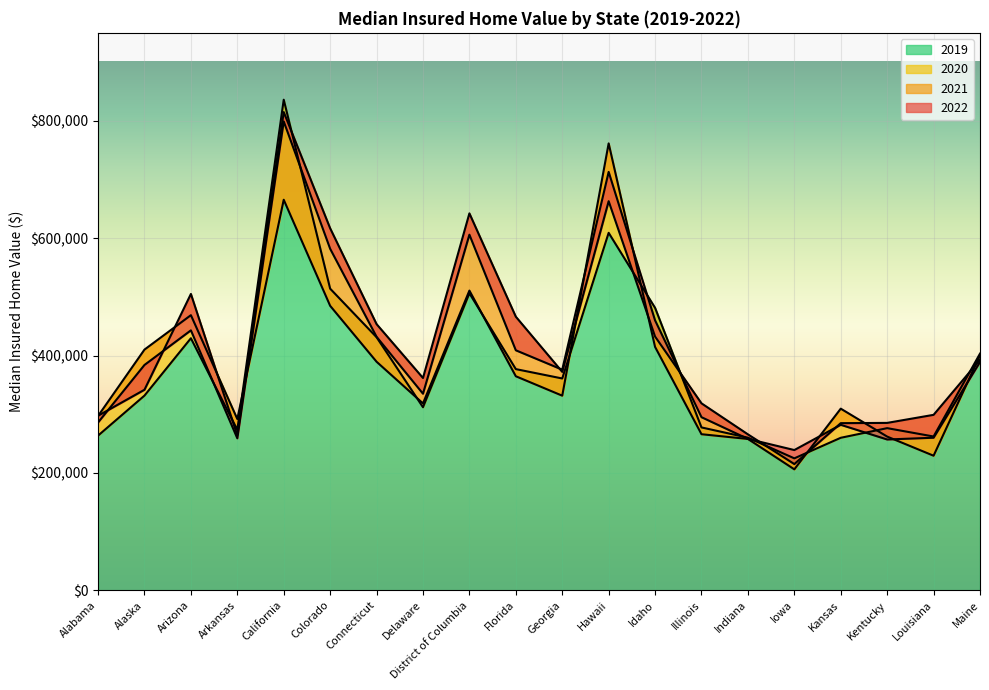

True or false: 2019 has a value of 403315.2 at Maine.

True